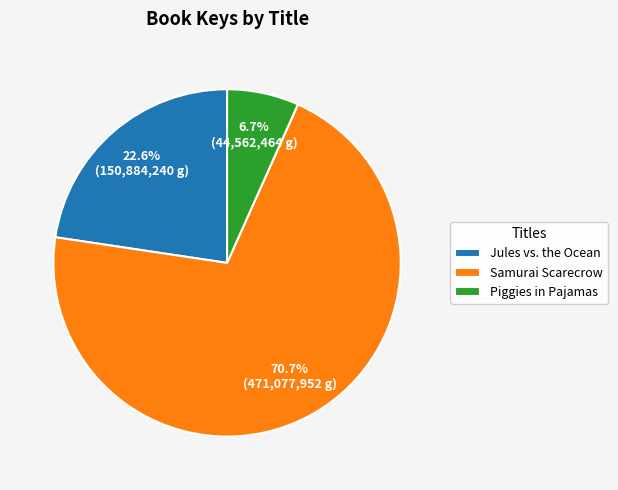

What portion of the pie excludes Jules vs. the Ocean?

77.4%